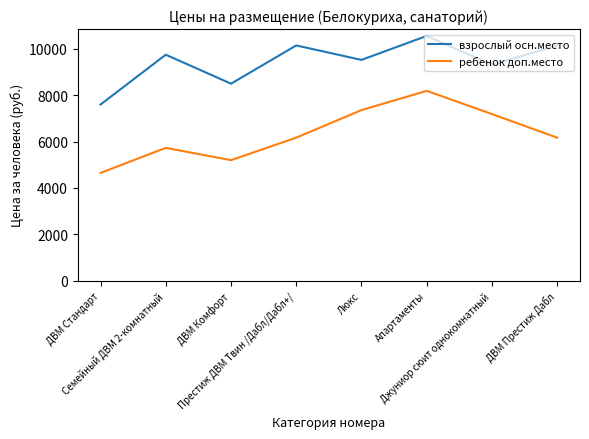

Is it true that ребенок доп.место equals 4650 at ДВМ Стандарт?

True